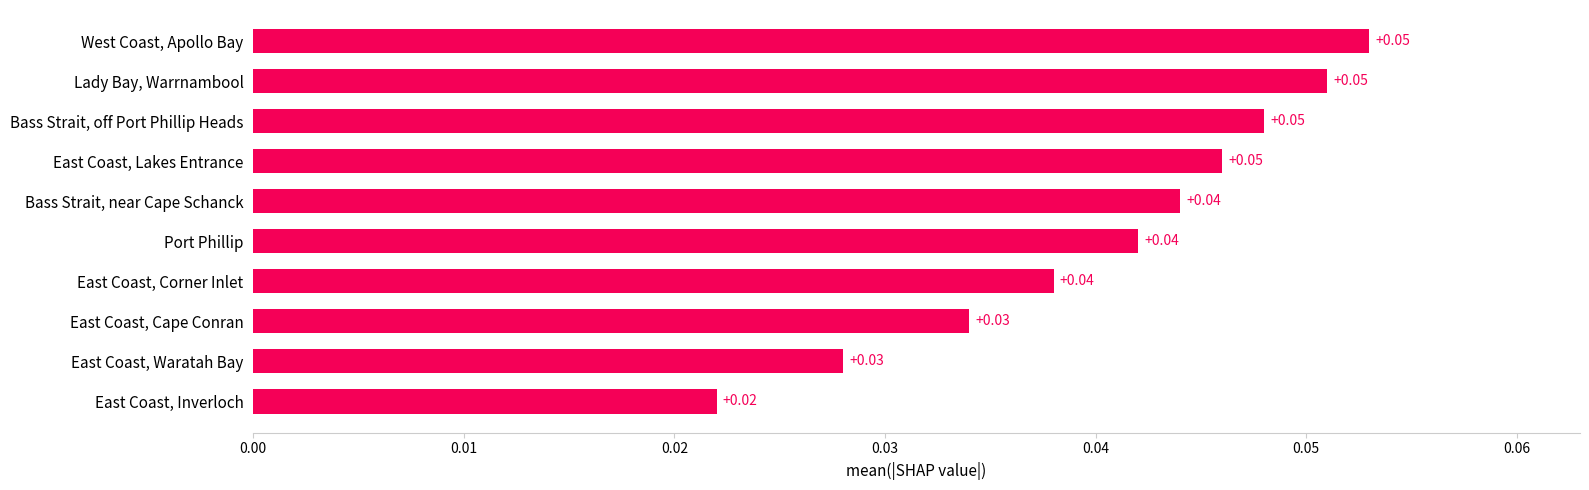

What is the sum of all values?

0.4